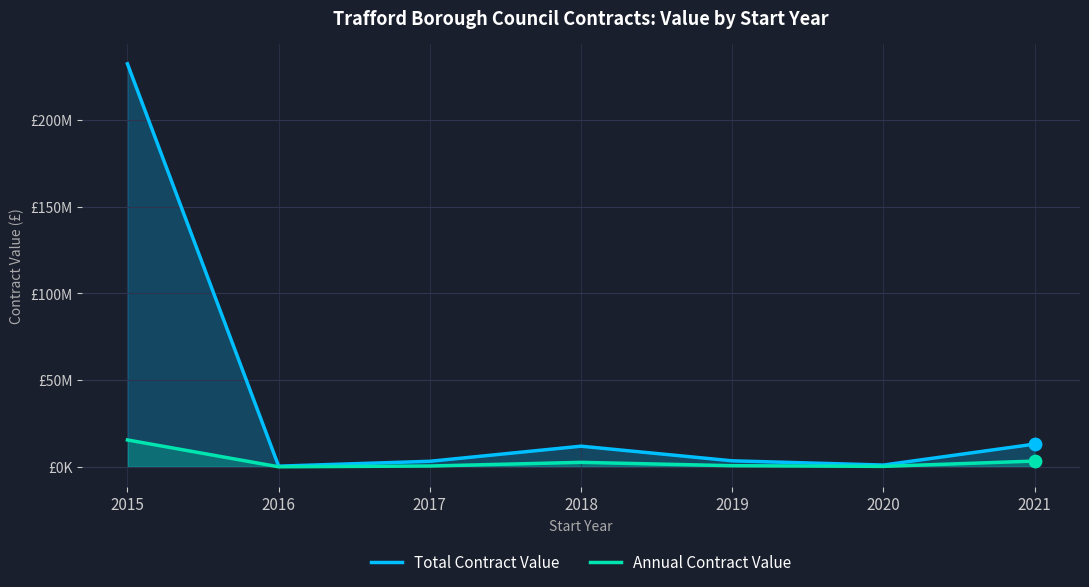

Which series has the widest spread of Y values?

Total Contract Value